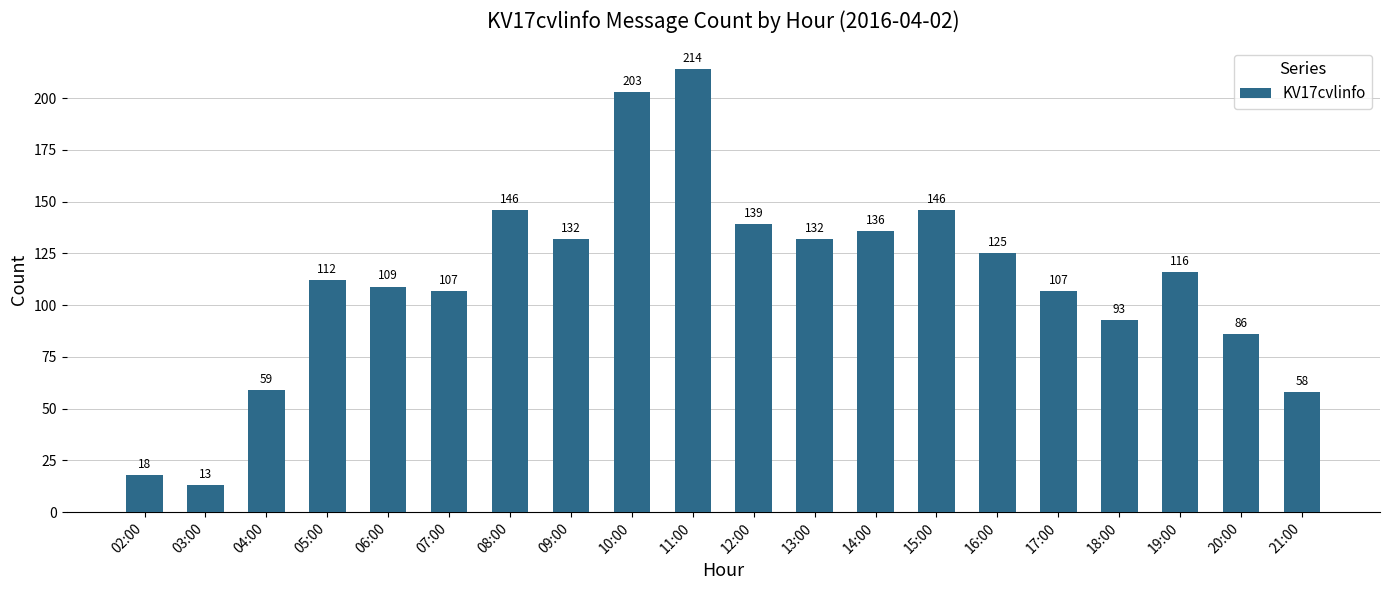

What is the difference between the maximum and minimum values?

201